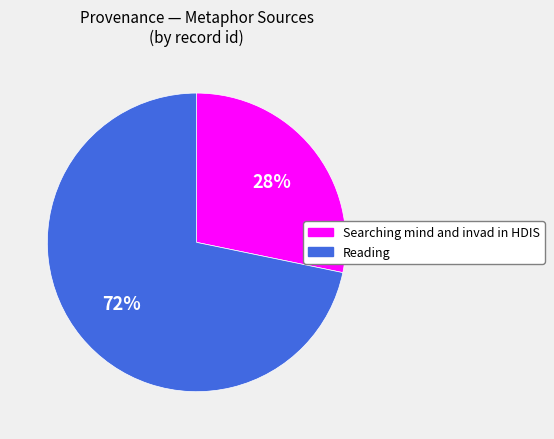

Combined, do Searching mind and invad in HDIS and Reading account for over 50%?

Yes